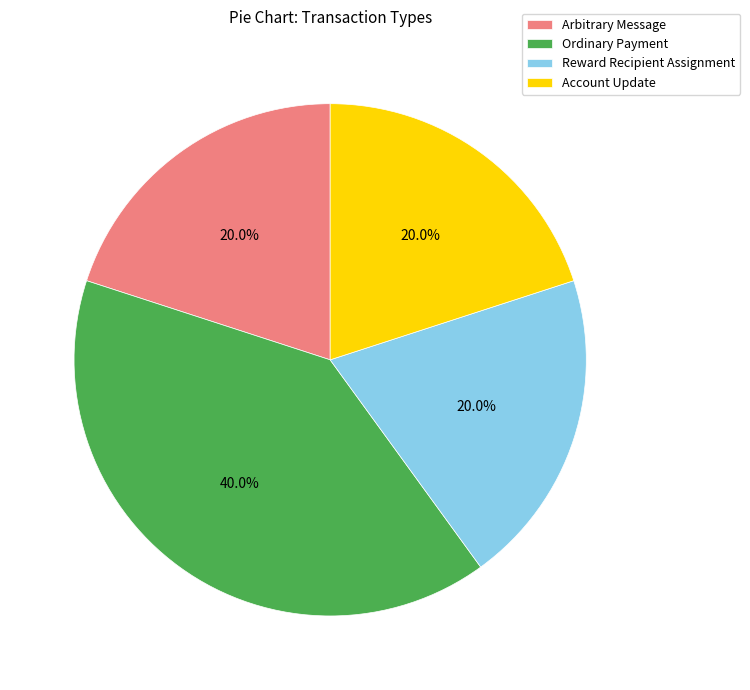

To the nearest percent, what portion does Ordinary Payment represent?

40%